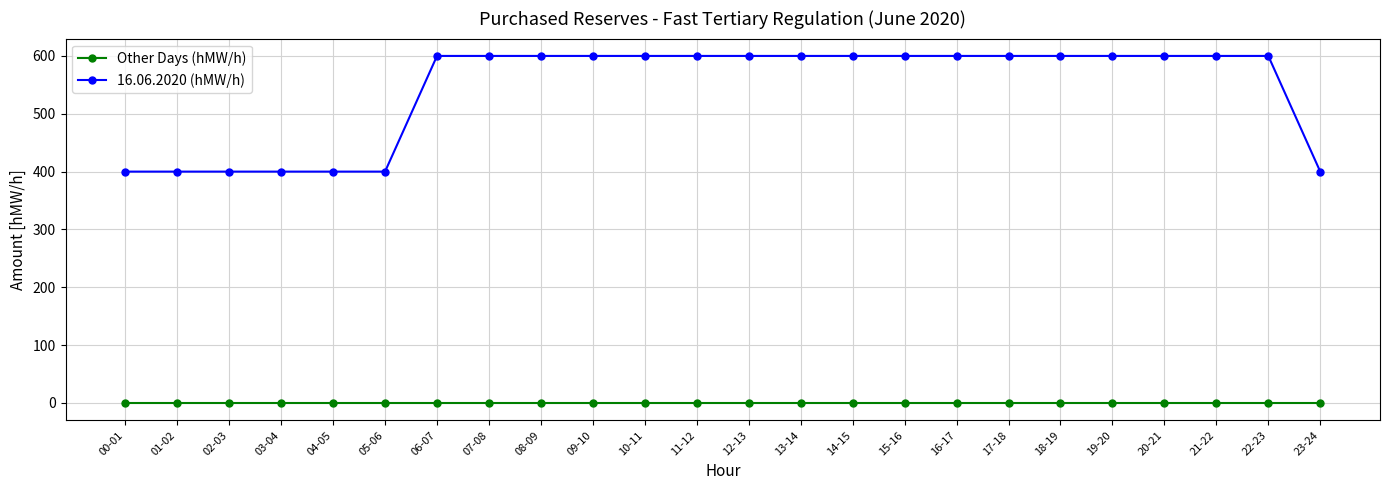

How many distinct data groups are displayed?

2